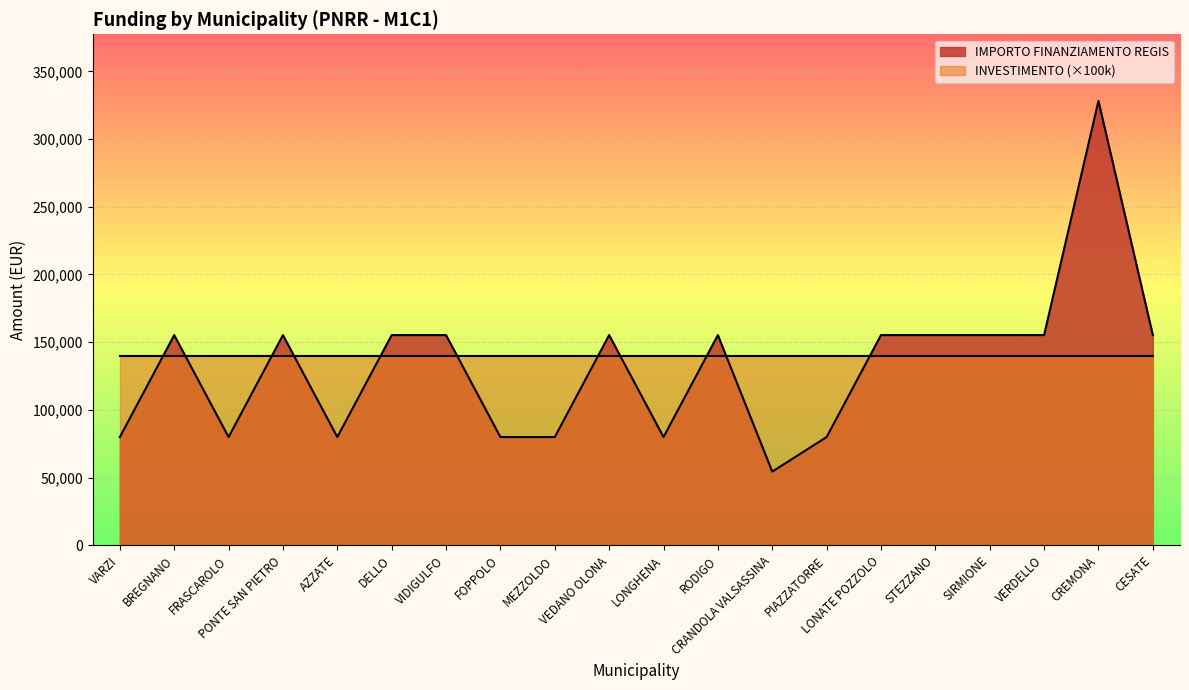

Reading left to right, extract all data points from this chart.

VARZI=79922	BREGNANO=155234	FRASCAROLO=79922	PONTE SAN PIETRO=155234	AZZATE=79922	DELLO=155234	VIDIGULFO=155234	FOPPOLO=79922	MEZZOLDO=79922	VEDANO OLONA=155234	LONGHENA=79922	RODIGO=155234	CRANDOLA VALSASSINA=54412	PIAZZATORRE=79922	LONATE POZZOLO=155234	STEZZANO=155234	SIRMIONE=155234	VERDELLO=155234	CREMONA=328160	CESATE=155234